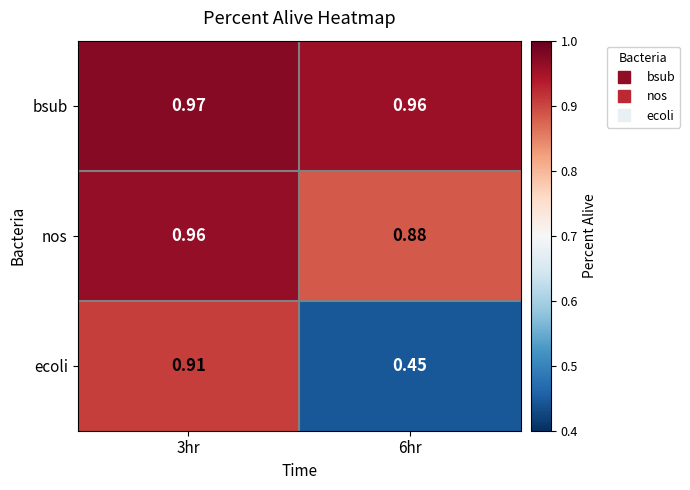

Is the value of bsub at 6hr greater than the value of nos at 6hr?

Yes